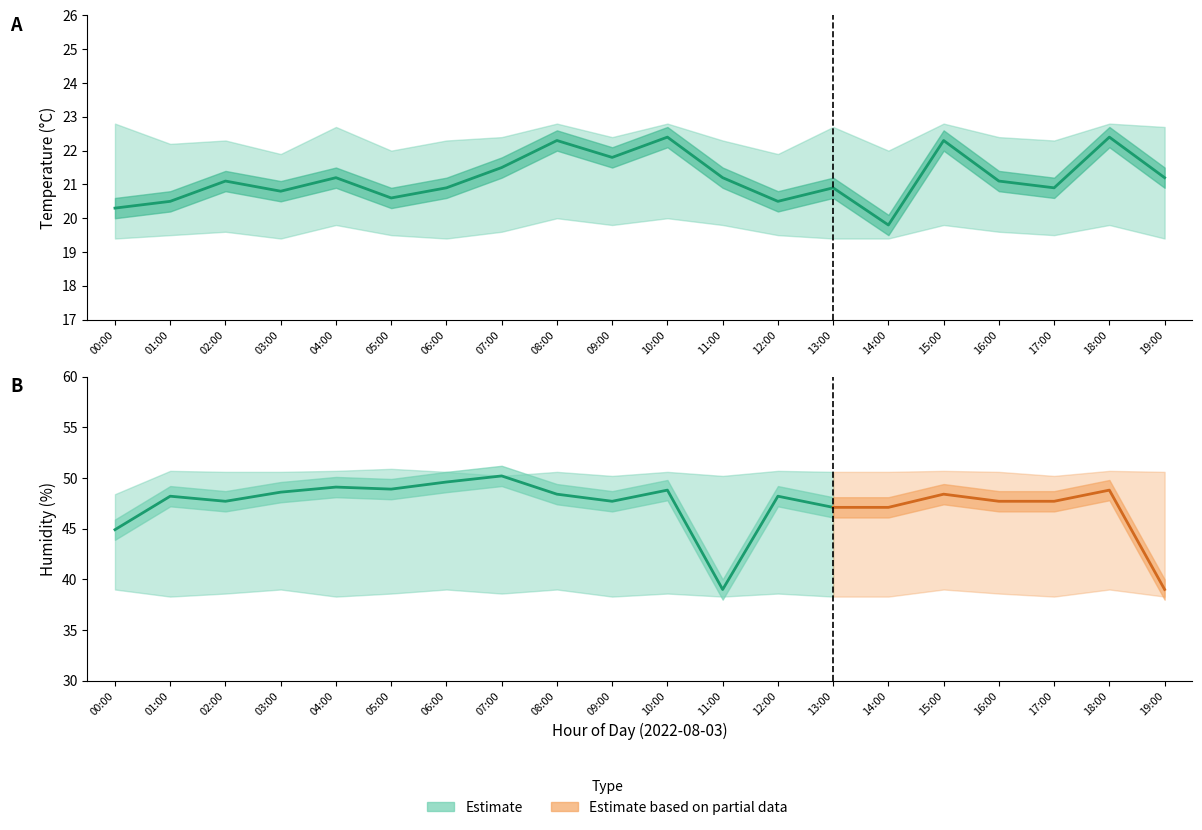

Which series has the widest spread of values?

humidity